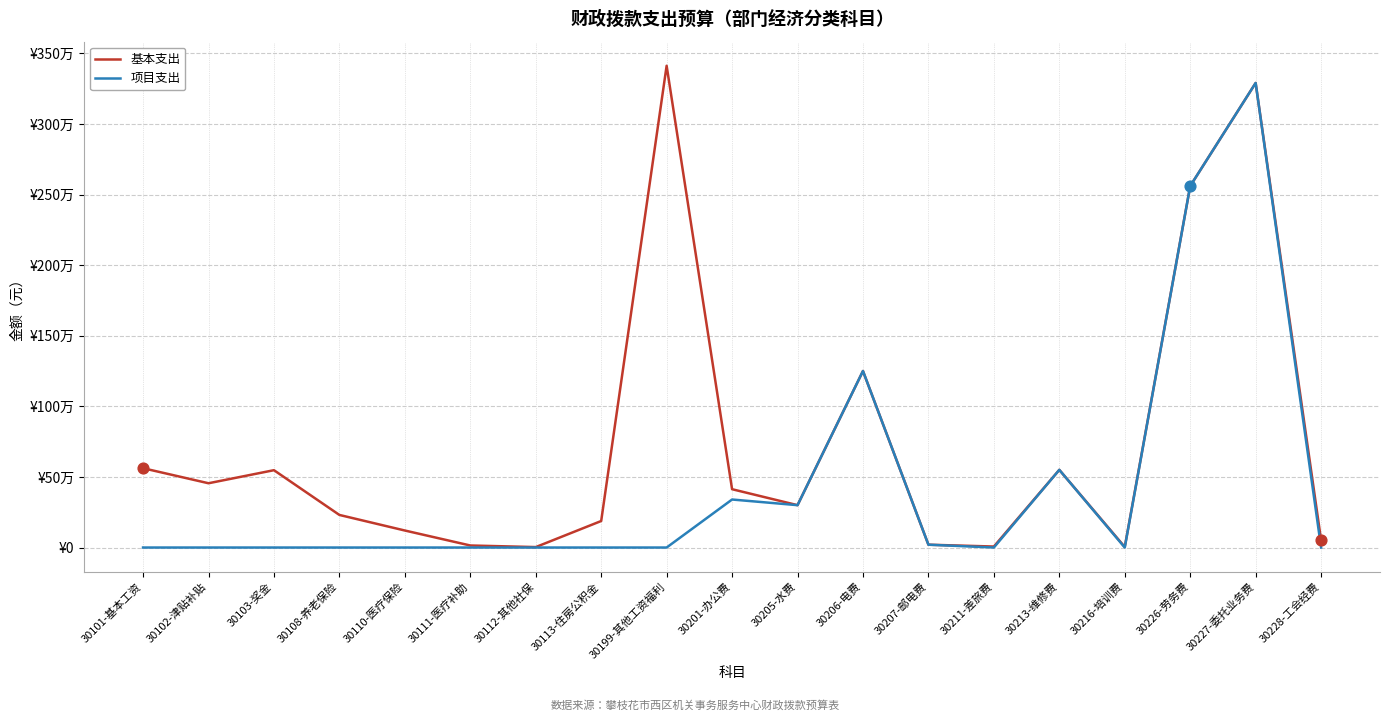

At which category is the sum across all series the highest?

30227-委托业务费